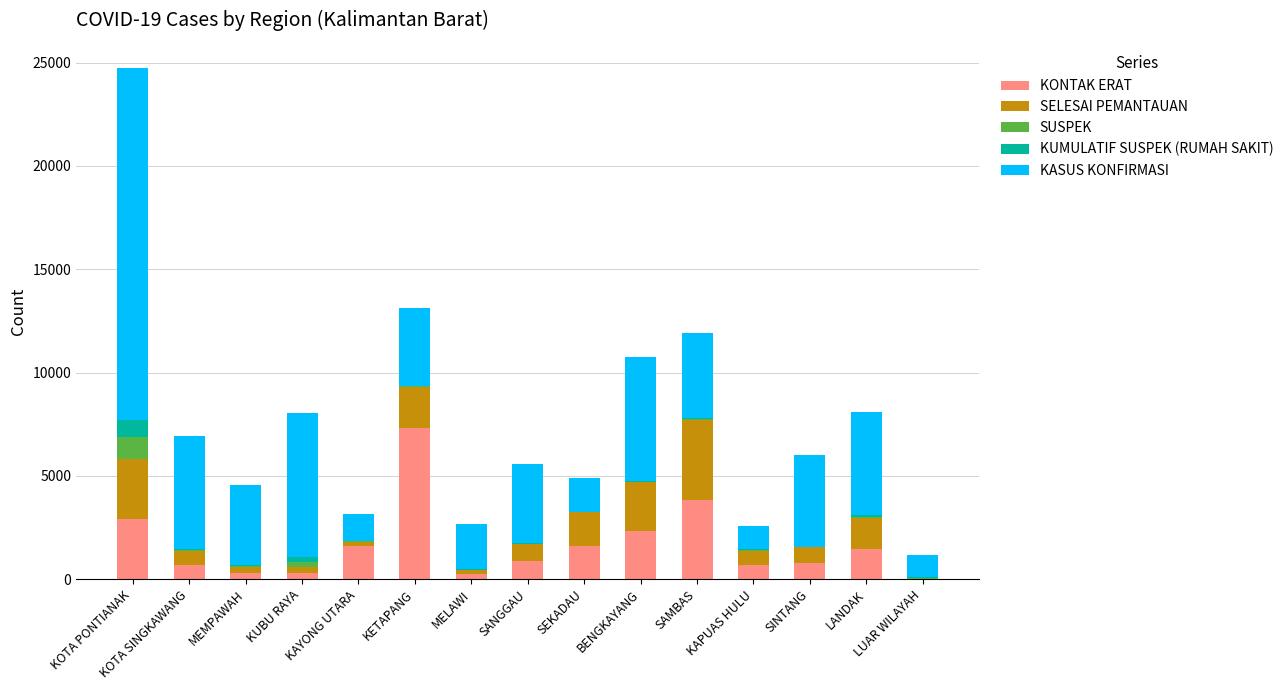

Which has a higher value, SAMBAS or LUAR WILAYAH?

SAMBAS